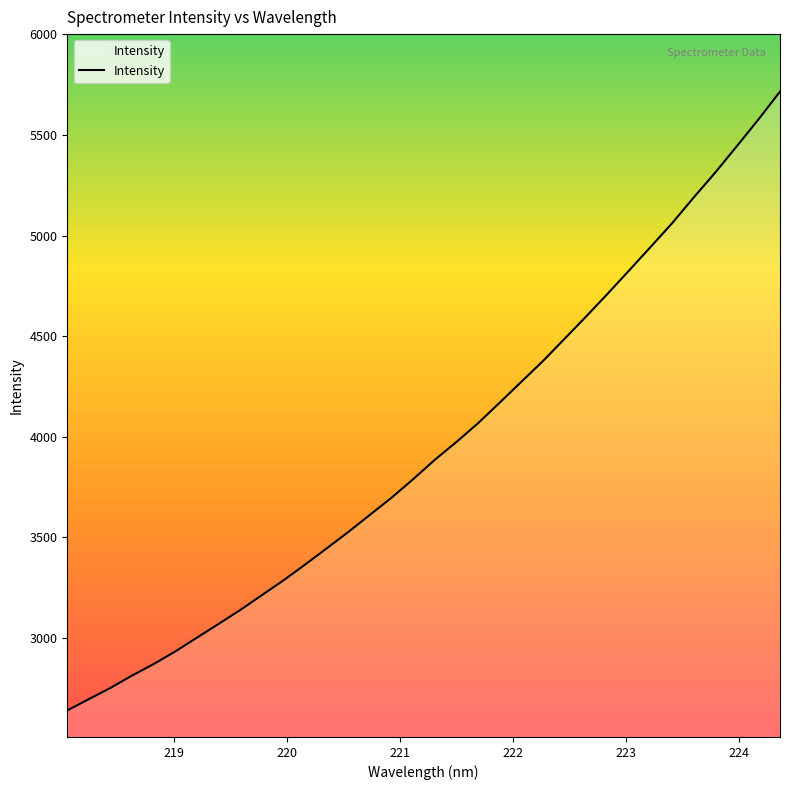

What is the smallest value displayed?

2640.2